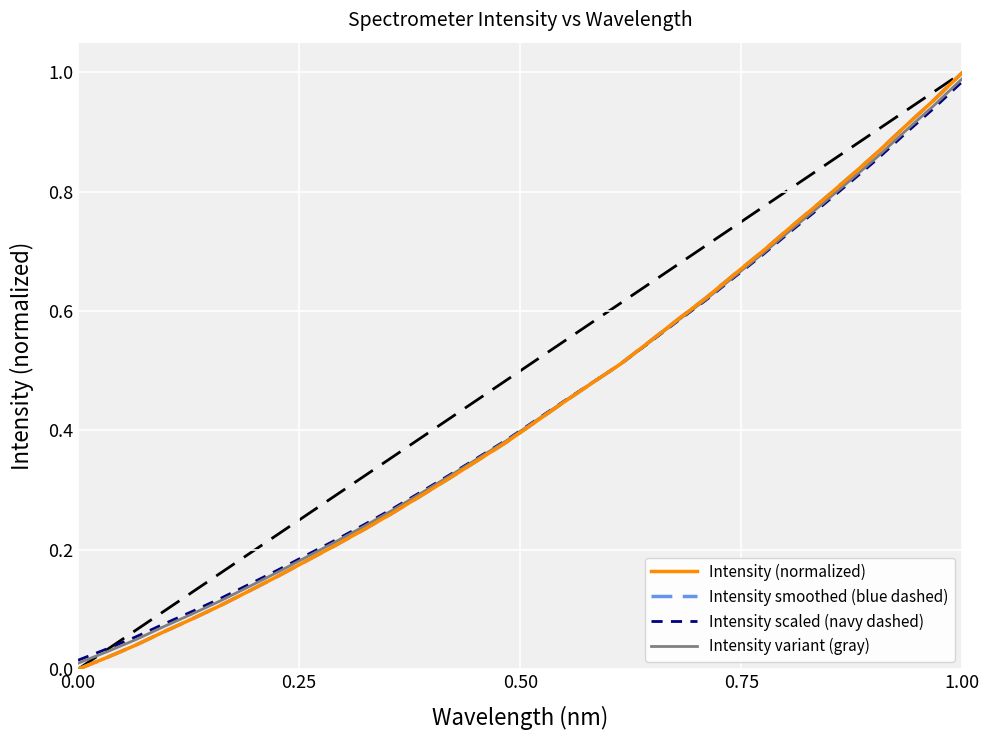

Reading right to left, transcribe all the data shown in this chart.

Intensity (normalized): 1.0	1.0	0.9	0.9	0.8	0.8	0.7	0.7	0.7	0.6	0.6	0.5	0.5	0.5	0.4	0.4	0.4	0.3	0.3	0.3	0.3	0.2	0.2	0.2	0.2	0.1	0.1	0.1	0.1	0.0	0.0	0.0
Intensity smoothed (blue dashed): 1.0	1.0	0.9	0.9	0.8	0.8	0.7	0.7	0.7	0.6	0.6	0.5	0.5	0.5	0.4	0.4	0.4	0.3	0.3	0.3	0.3	0.2	0.2	0.2	0.2	0.1	0.1	0.1	0.1	0.0	0.0	0.0
Intensity scaled (navy dashed): 1.0	0.9	0.9	0.9	0.8	0.8	0.7	0.7	0.7	0.6	0.6	0.5	0.5	0.5	0.4	0.4	0.4	0.4	0.3	0.3	0.3	0.2	0.2	0.2	0.2	0.1	0.1	0.1	0.1	0.1	0.0	0.0
Intensity variant (gray): 1.0	0.9	0.9	0.9	0.8	0.8	0.7	0.7	0.7	0.6	0.6	0.5	0.5	0.5	0.4	0.4	0.4	0.4	0.3	0.3	0.3	0.2	0.2	0.2	0.2	0.1	0.1	0.1	0.1	0.0	0.0	0.0